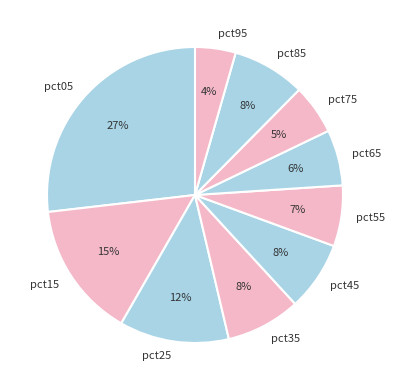

What is the ratio of the value at pct05 to the value at pct25?

2.2